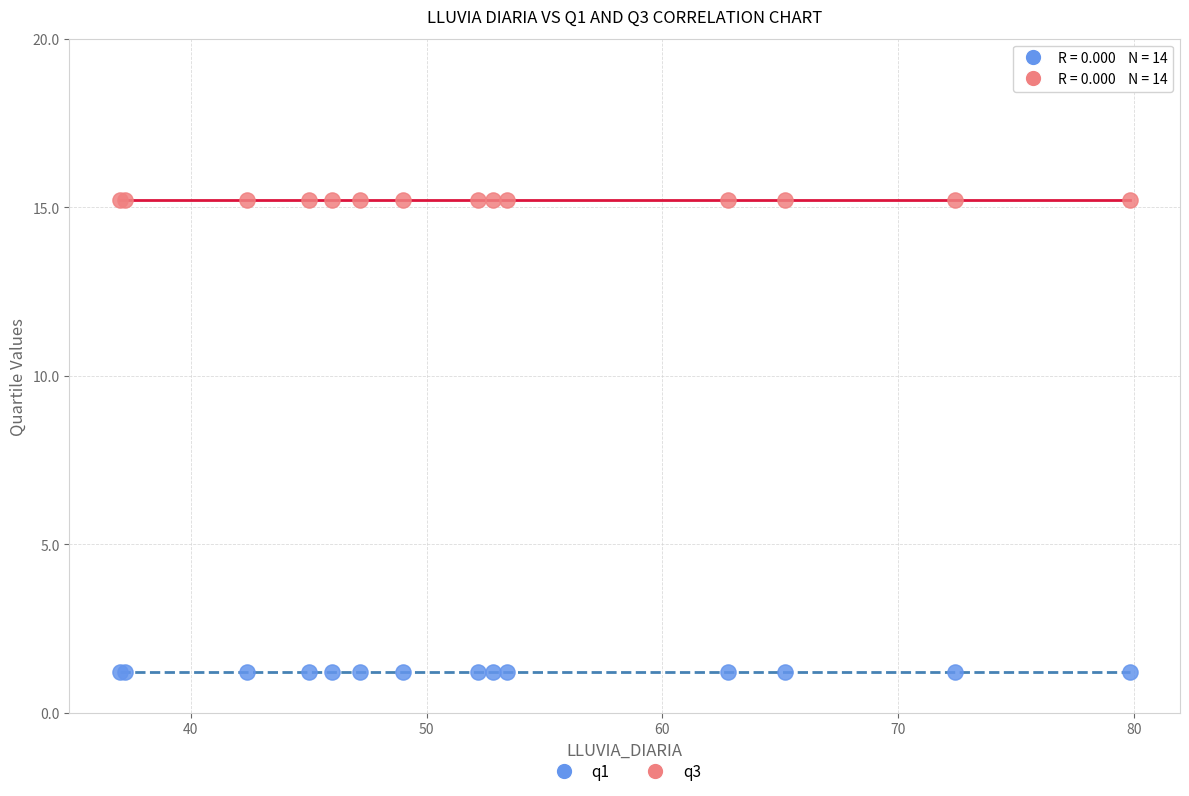

Which series contains the lowest Y value?

q1